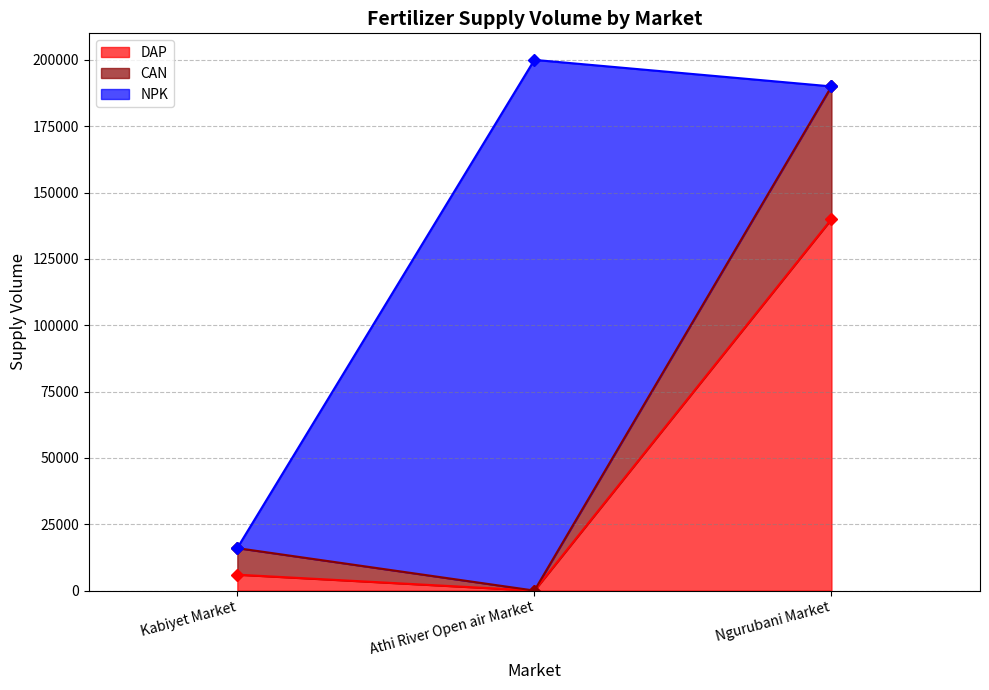

Which series has the largest range (max minus min)?

CAN